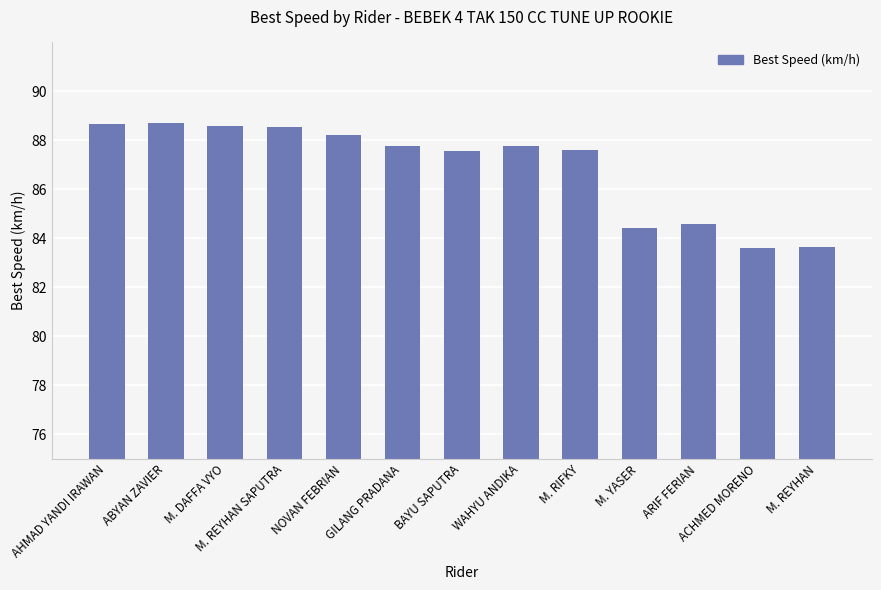

How many values exceed 87?

9